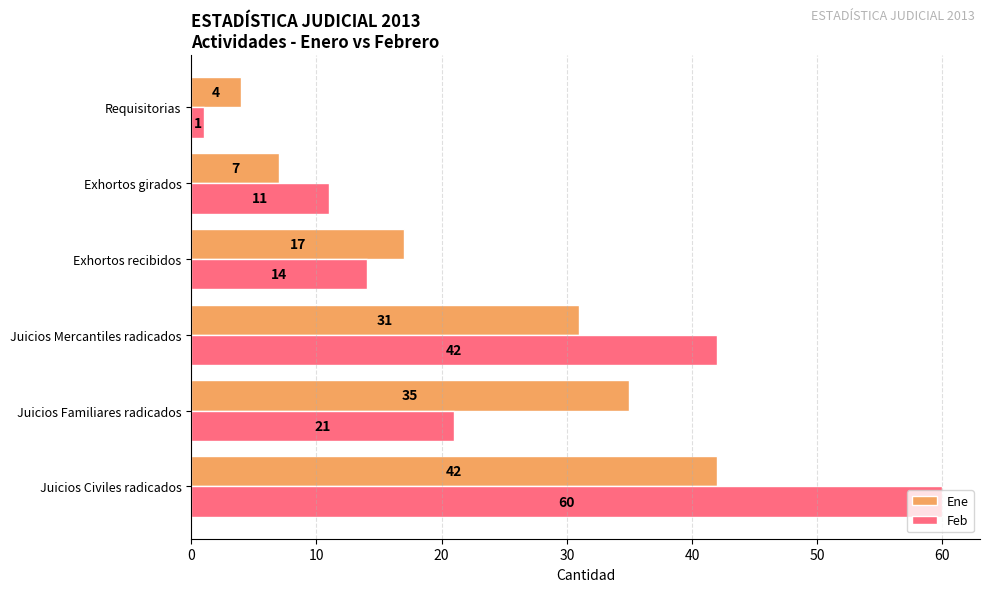

List the labels in order of Feb value, smallest first.

Requisitorias, Exhortos girados, Exhortos recibidos, Juicios Familiares radicados, Juicios Mercantiles radicados, Juicios Civiles radicados